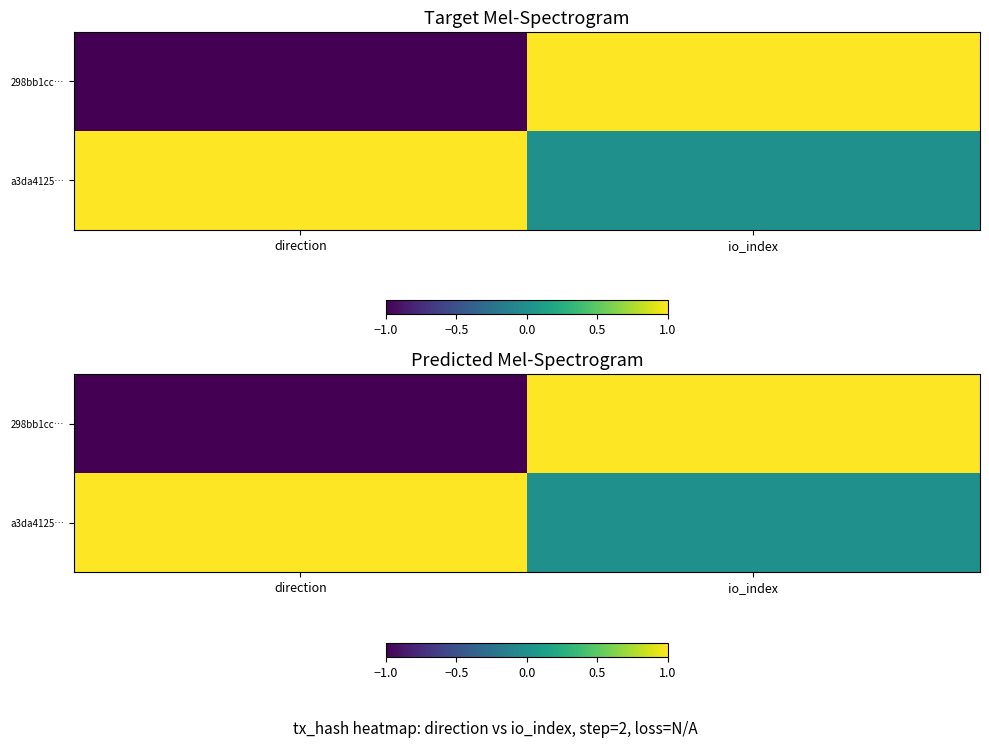

Rank the series at io_index from highest to lowest value.

298bb1cc…, a3da4125…